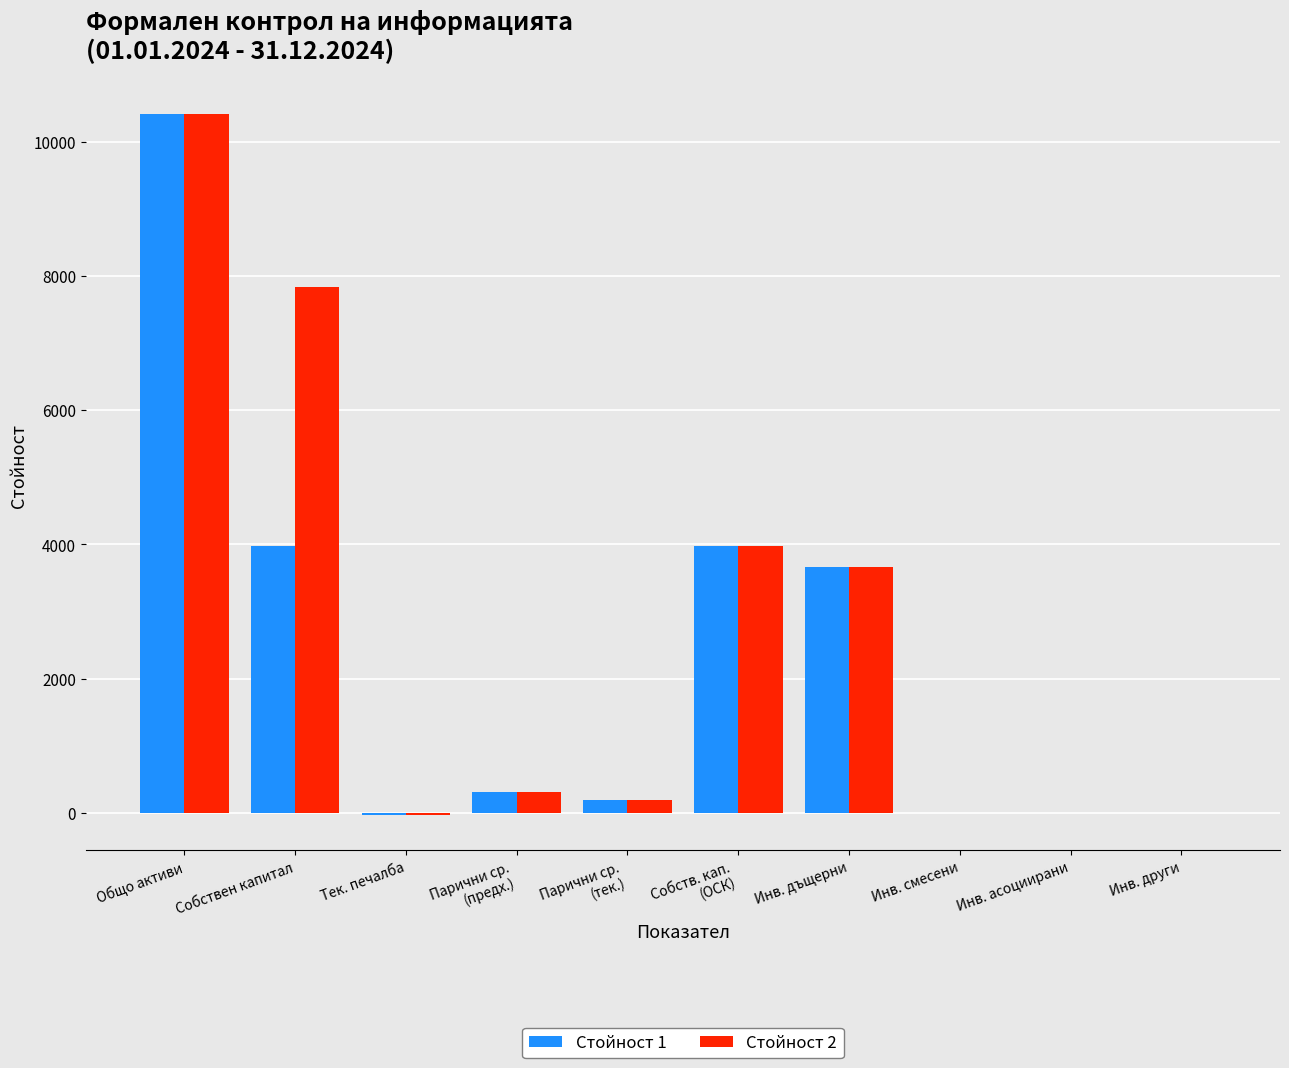

Is it true that Стойност 2 equals 5615 at Инв. други?

False